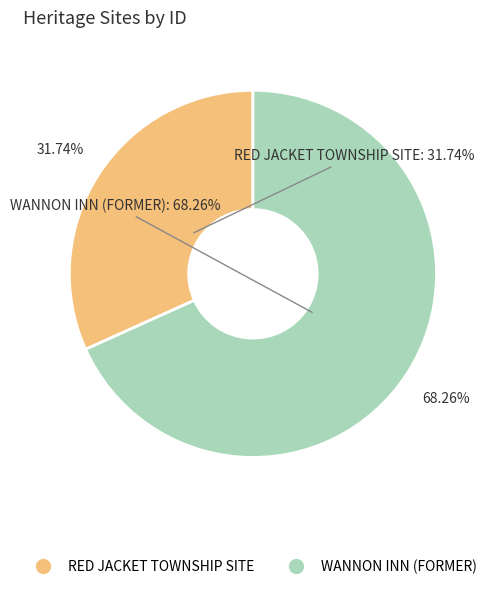

Is the sum of WANNON INN (FORMER) and RED JACKET TOWNSHIP SITE greater than half?

Yes